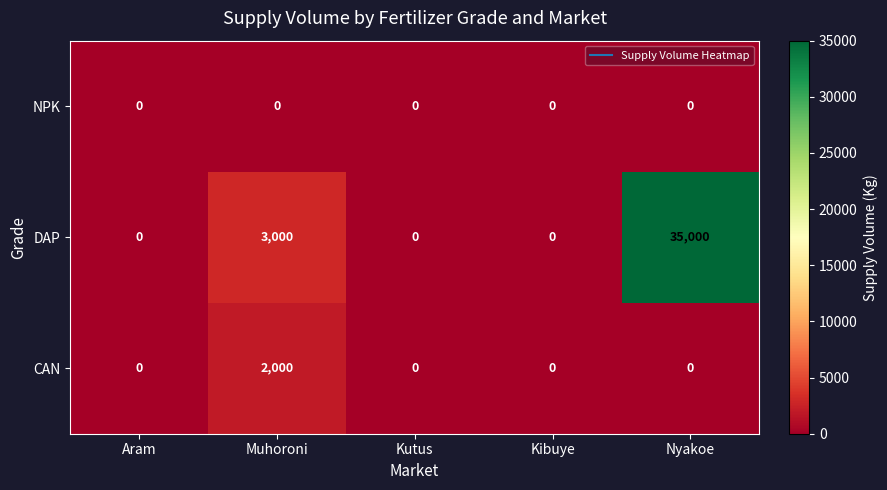

What is the sum of all DAP values?

38000